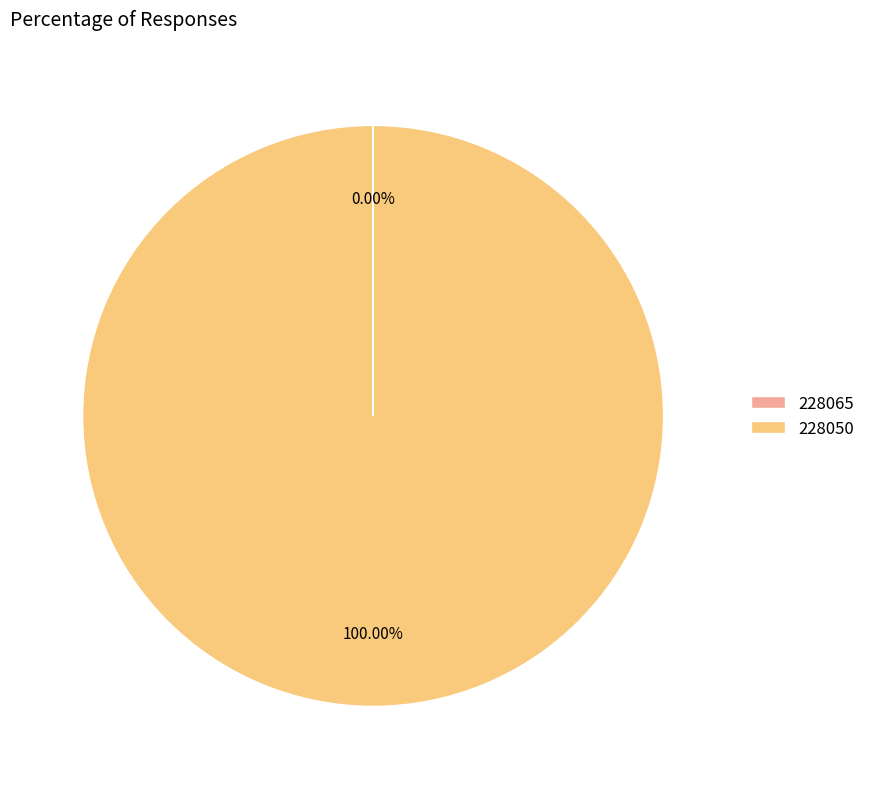

Does any single category account for the majority?

Yes